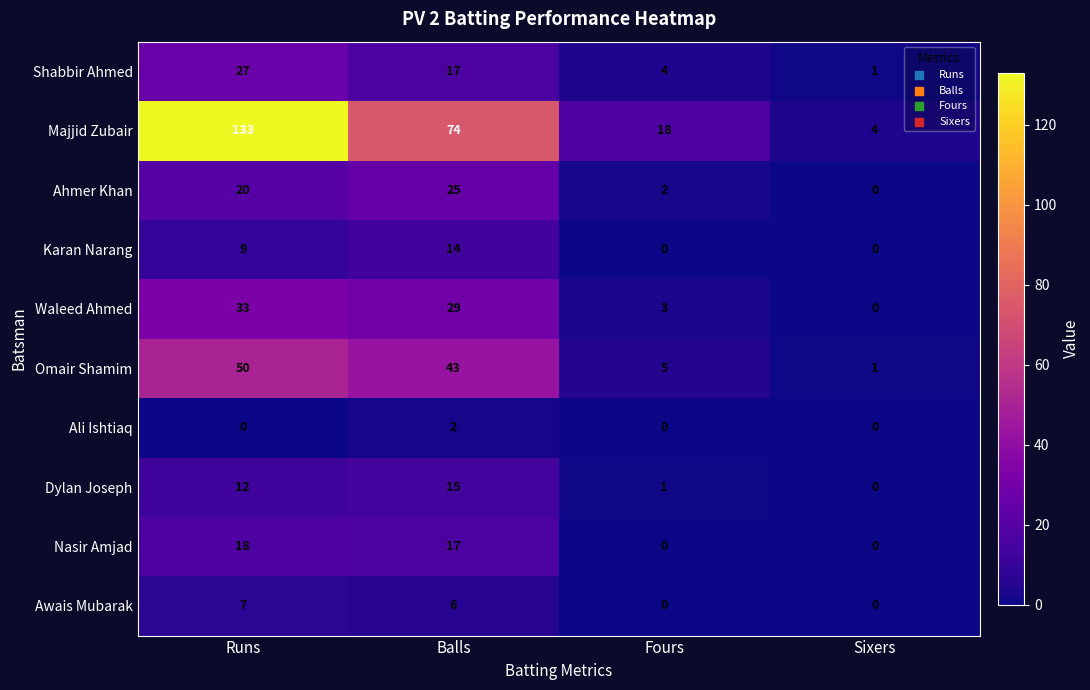

What is the difference between the highest and lowest values at Runs?

133